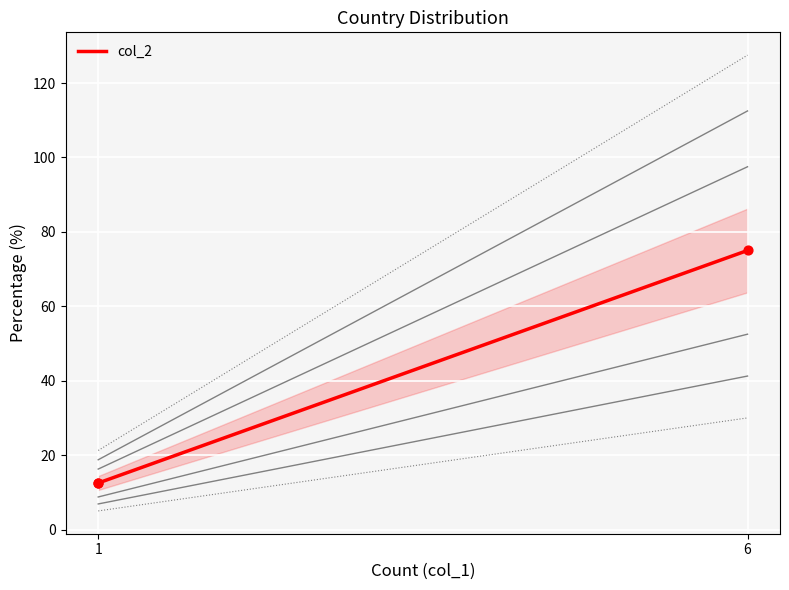

Between 6 and 1, which is larger?

6